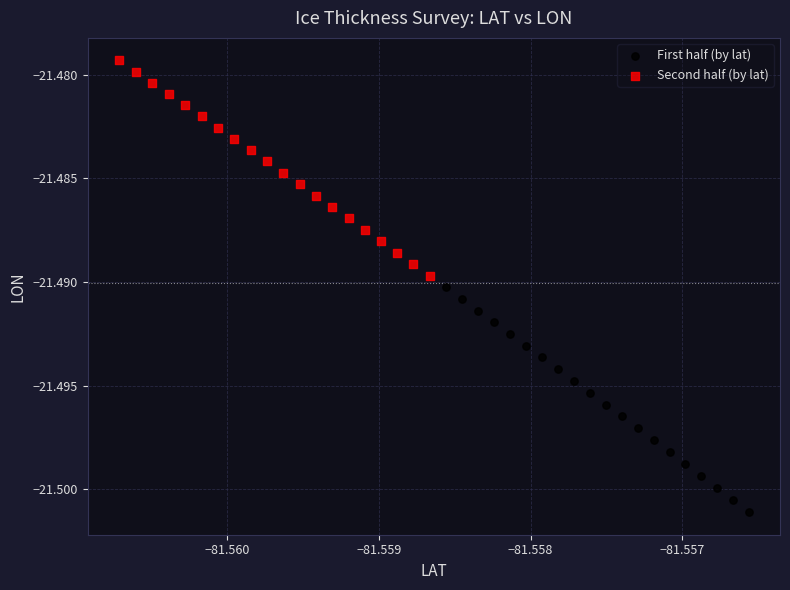

Which series has the largest Y range (max minus min)?

First half (by lat)